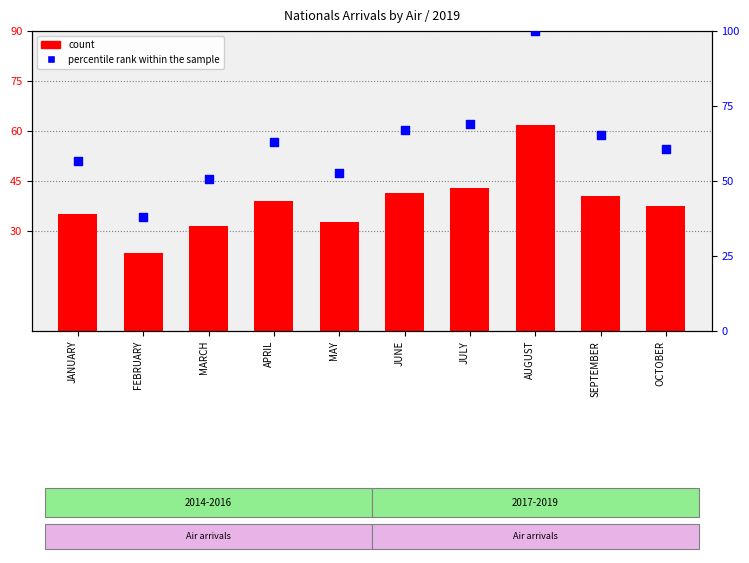

Which series contains the lowest Y value?

percentile rank within the sample